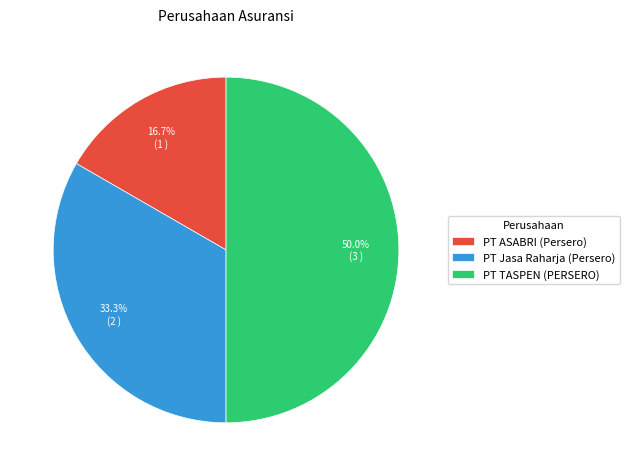

To the nearest percent, what portion does PT TASPEN (PERSERO) represent?

50%